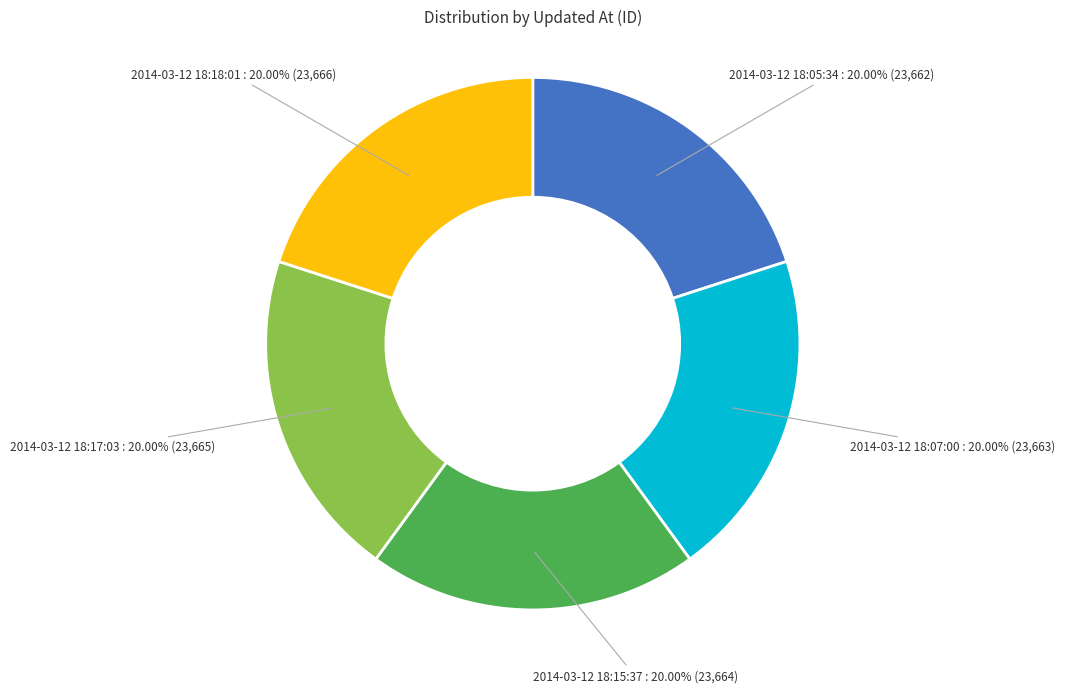

Approximately how many times larger is the value at 2014-03-12 18:07:00 compared to 2014-03-12 18:05:34?

1.0